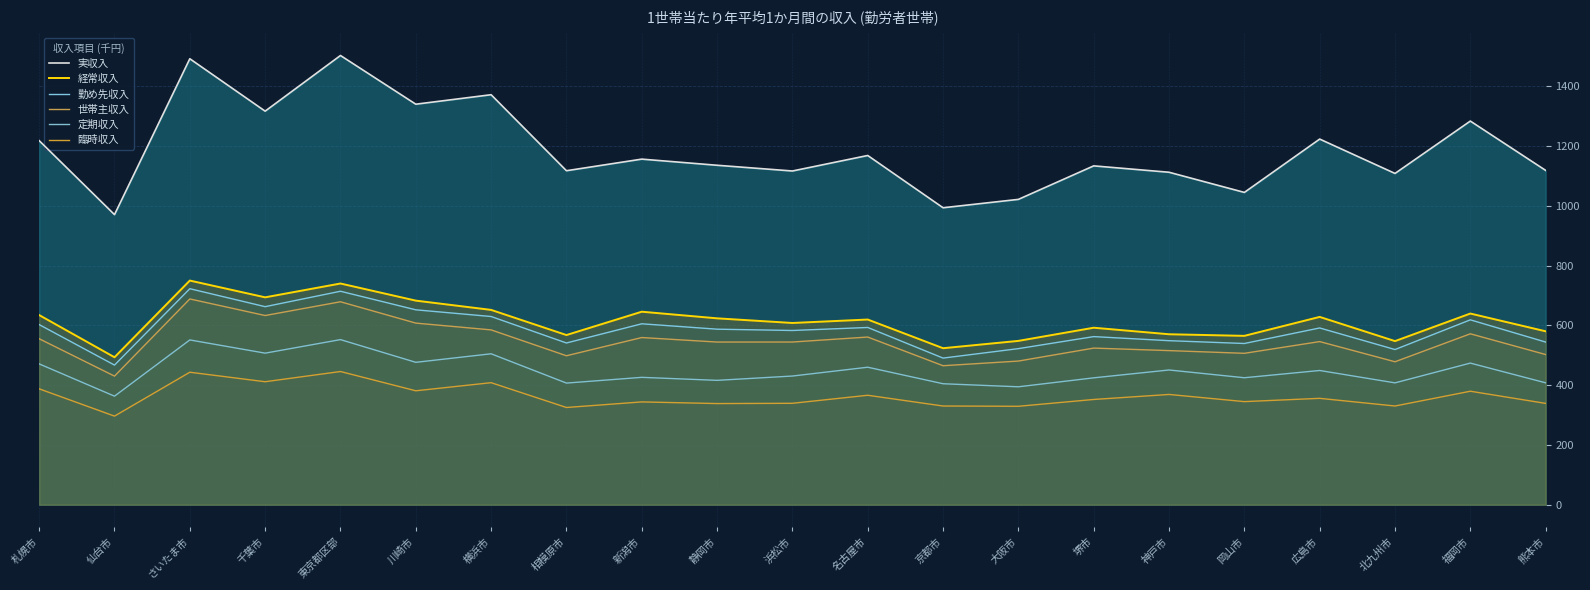

What is the label of the 3rd point from the right?

北九州市